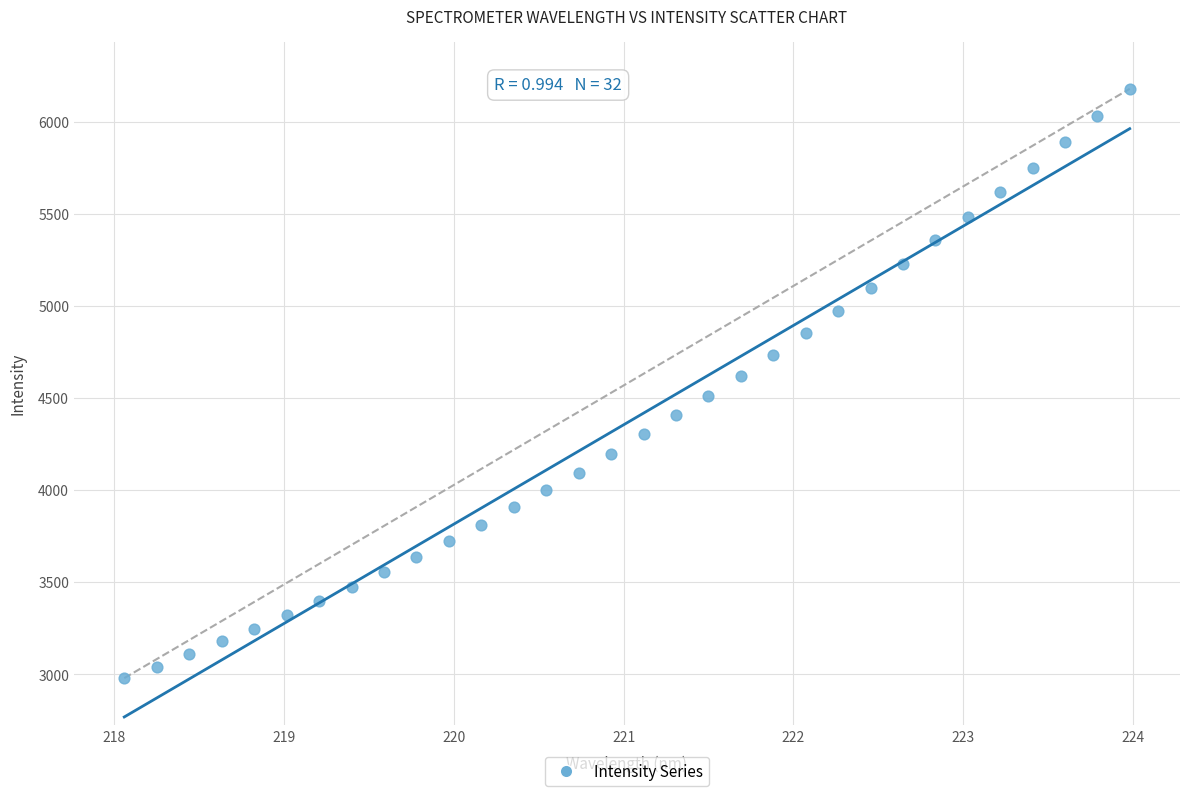

What is the range of X values (max minus min)?

5.9